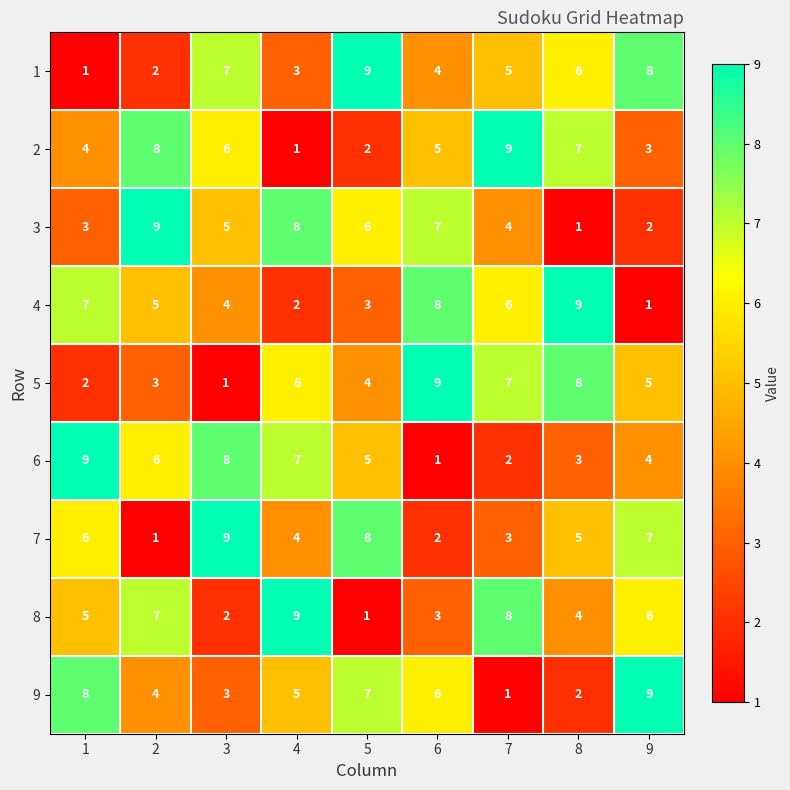

At which label does 1 first exceed 5?

3